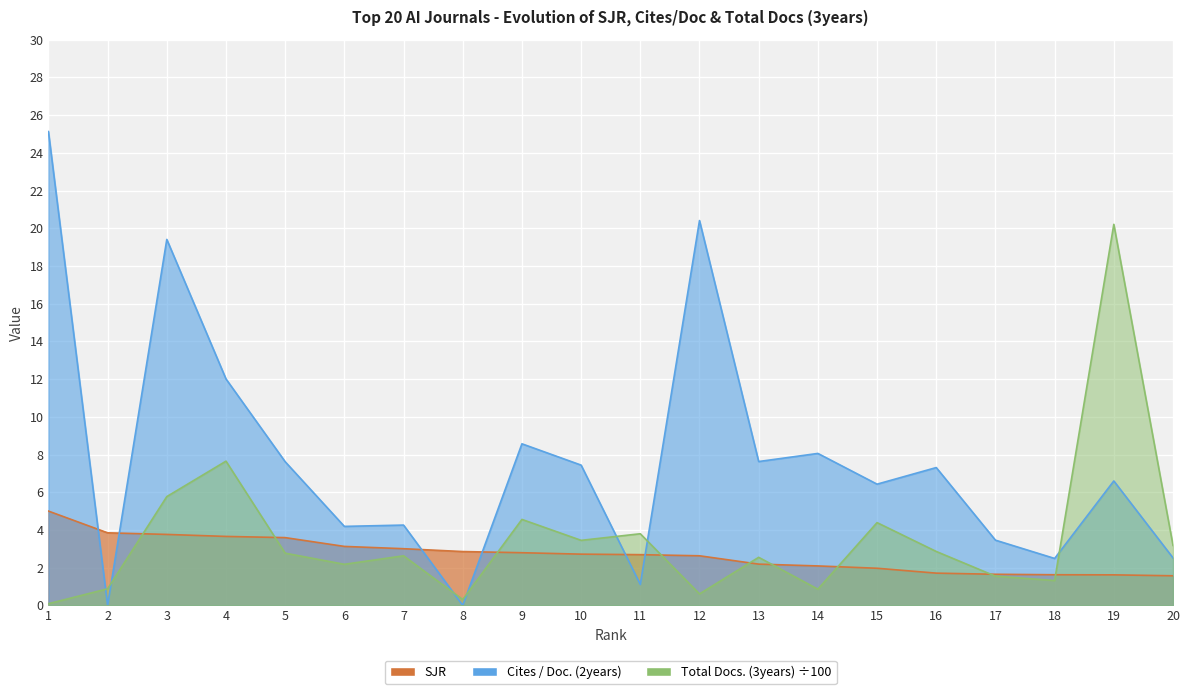

True or false: Cites / Doc. (2years) and SJR intersect in this chart.

True